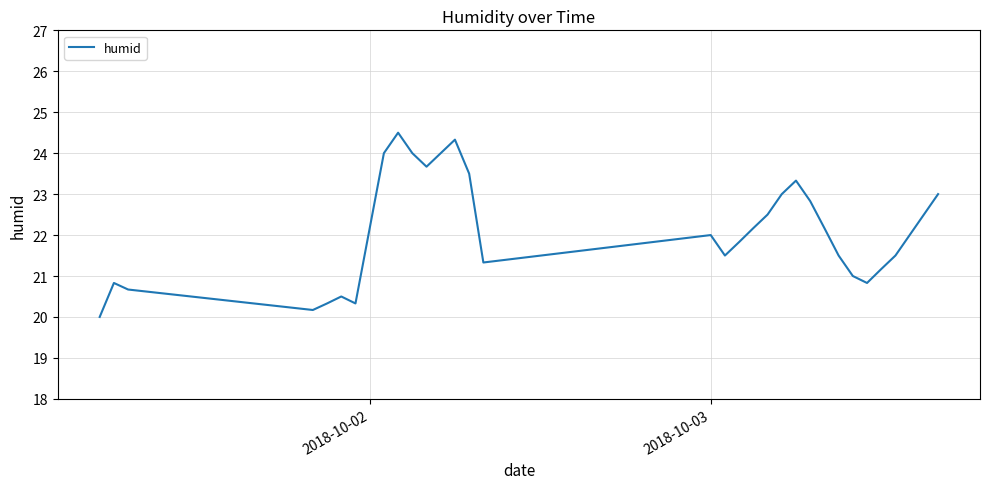

What is the difference between the maximum and minimum values?

4.5